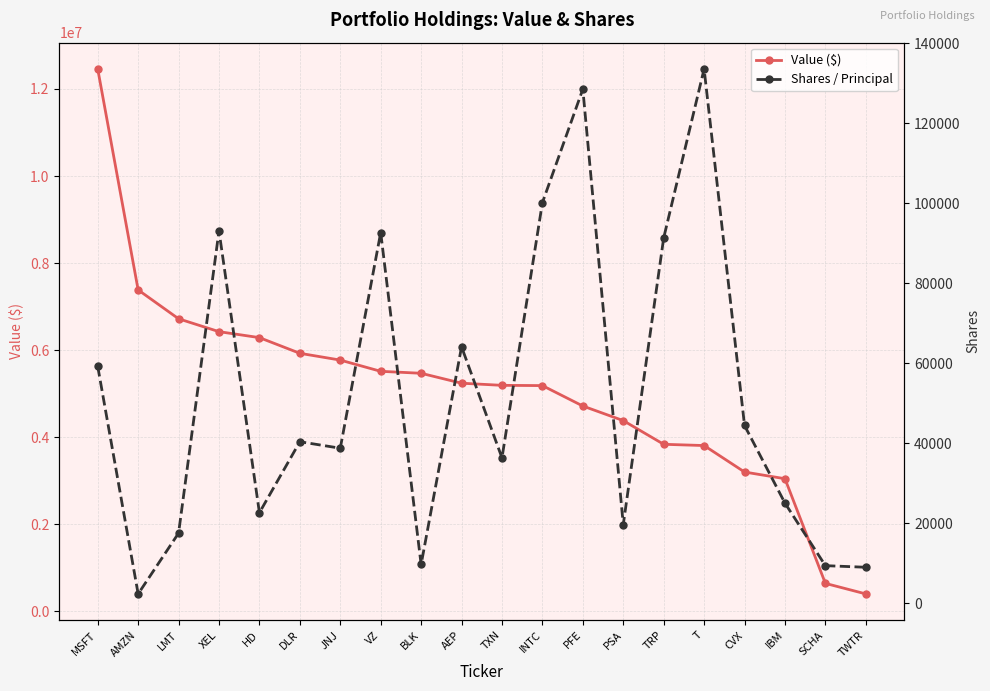

Is it true that Shares / Principal equals 30798 at LMT?

False